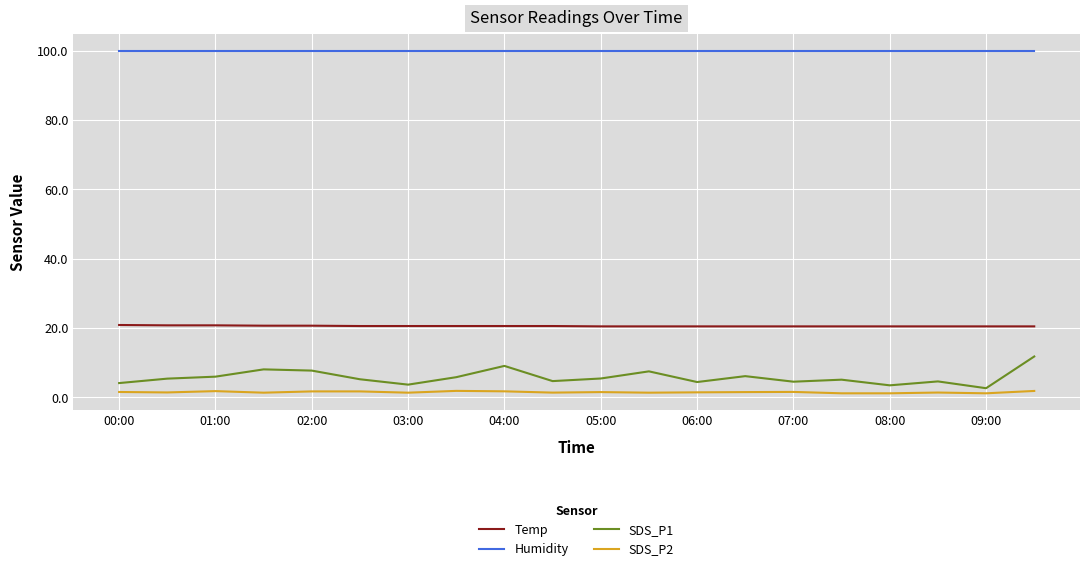

In SDS_P1, how many points are higher than both neighbors (excluding endpoints)?

6